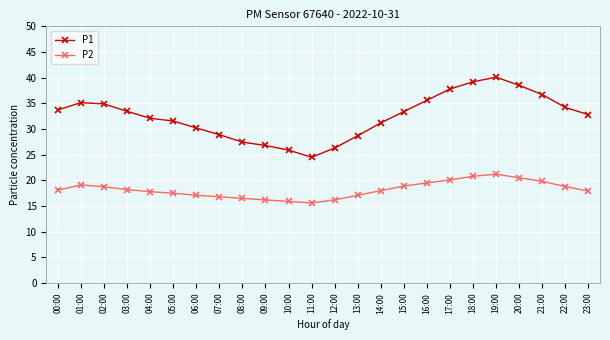

Which series has the largest total across all categories?

P1